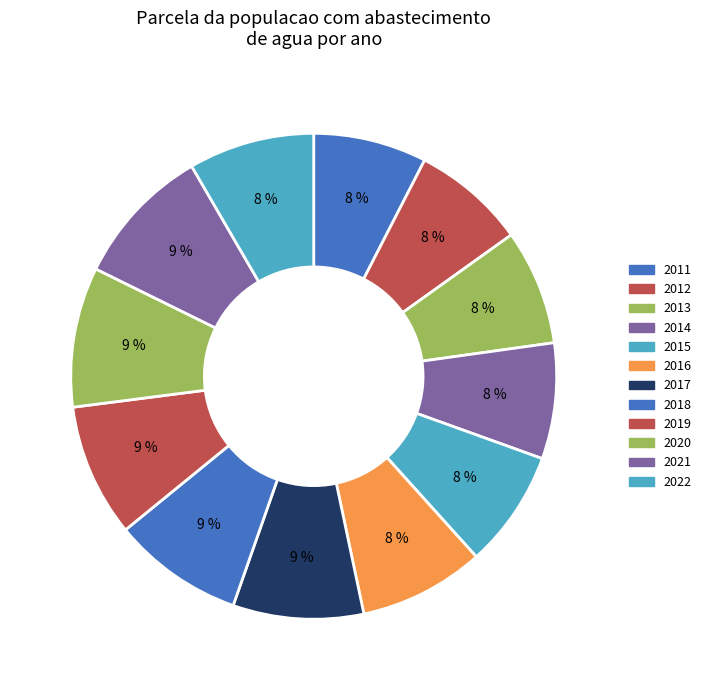

How many slices are in this pie chart?

12